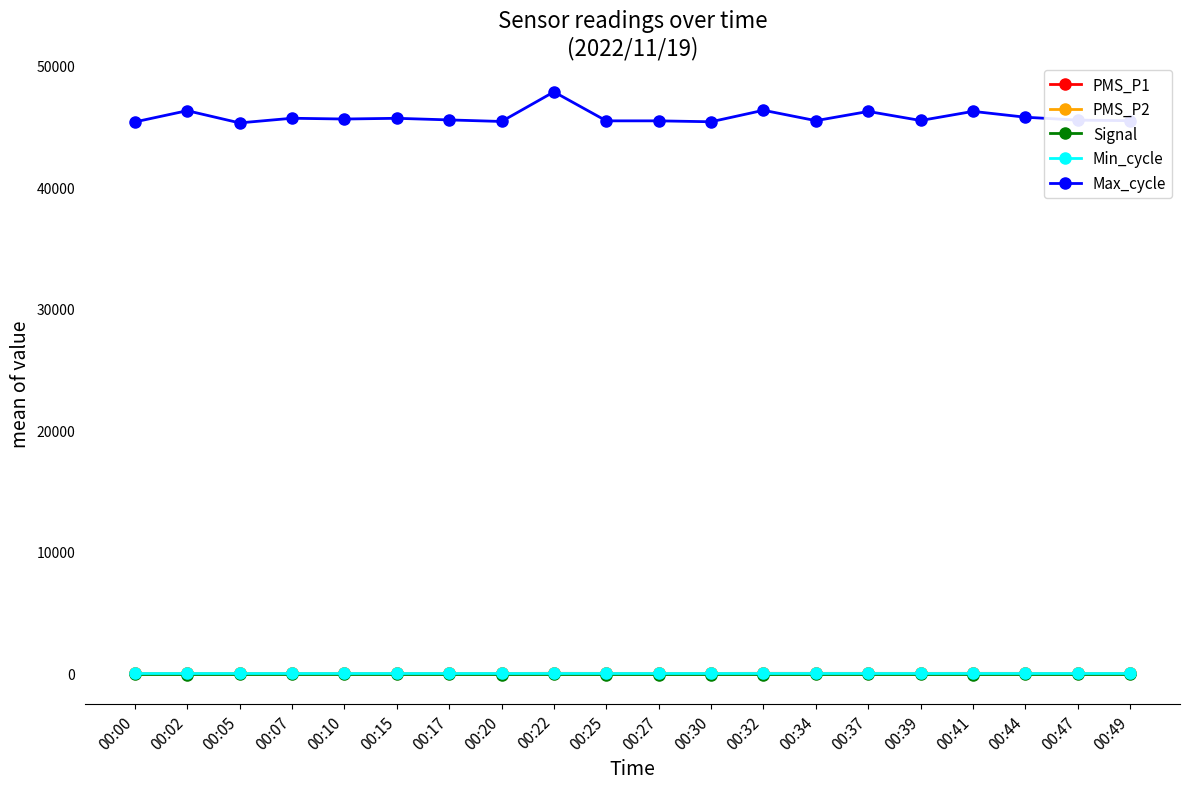

At how many categories does at least one series exceed 24975?

20